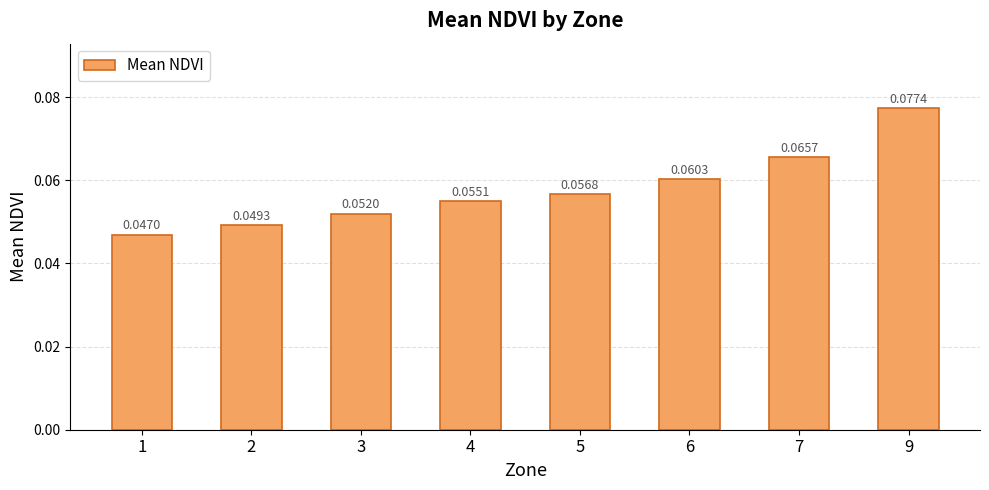

List the labels in order of value, largest first.

9, 7, 6, 5, 4, 3, 2, 1